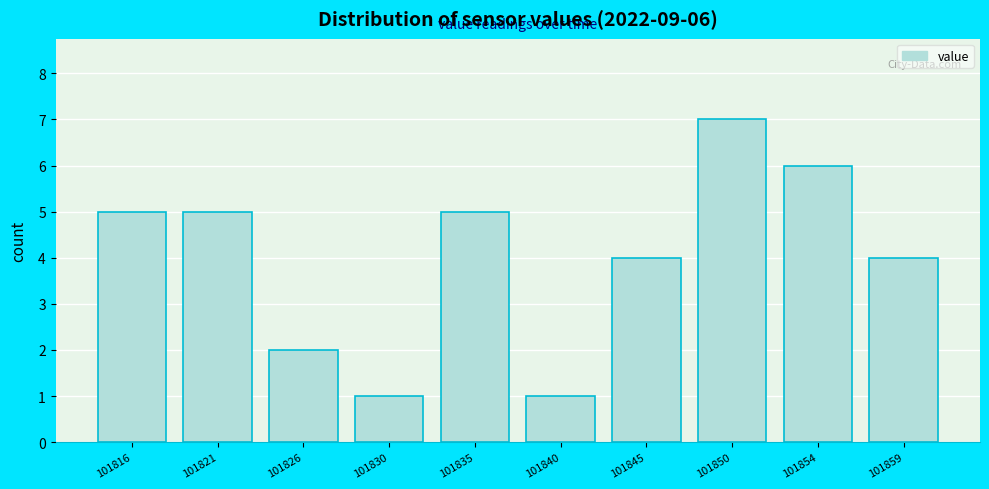

Reading right to left, extract all data points from this chart.

4	6	7	4	1	5	1	2	5	5